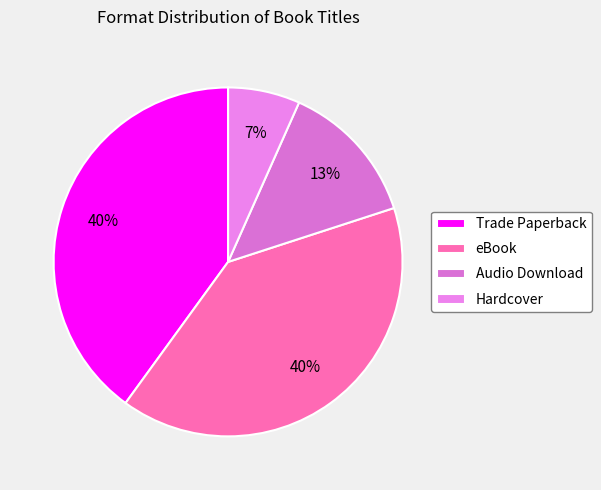

How many slices are in this pie chart?

4